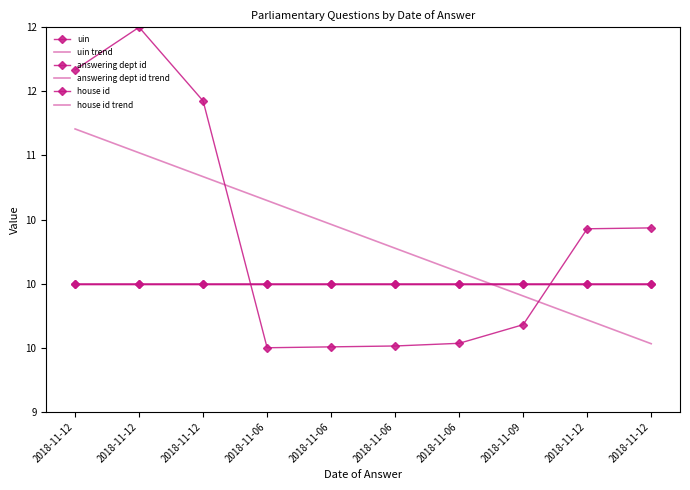

What are all the series names shown in the legend?

uin, uin trend, answering dept id, answering dept id trend, house id, house id trend